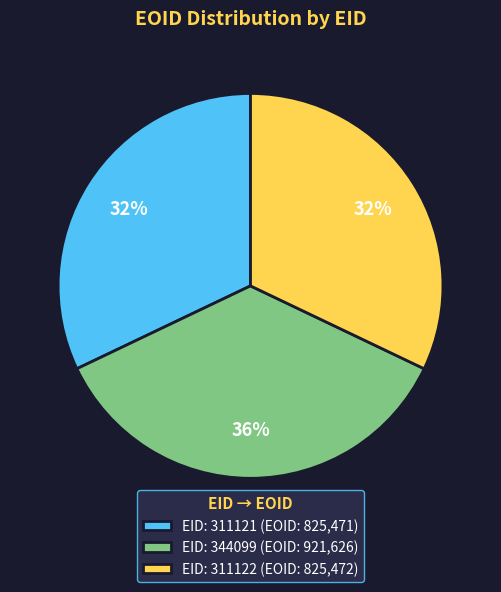

Is it true that EID: 311121 (EOID: 825,471) is 25% of the pie?

False